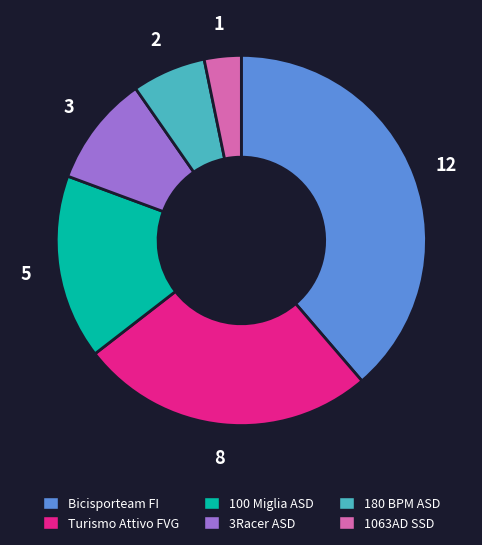

Does any single category account for the majority?

No